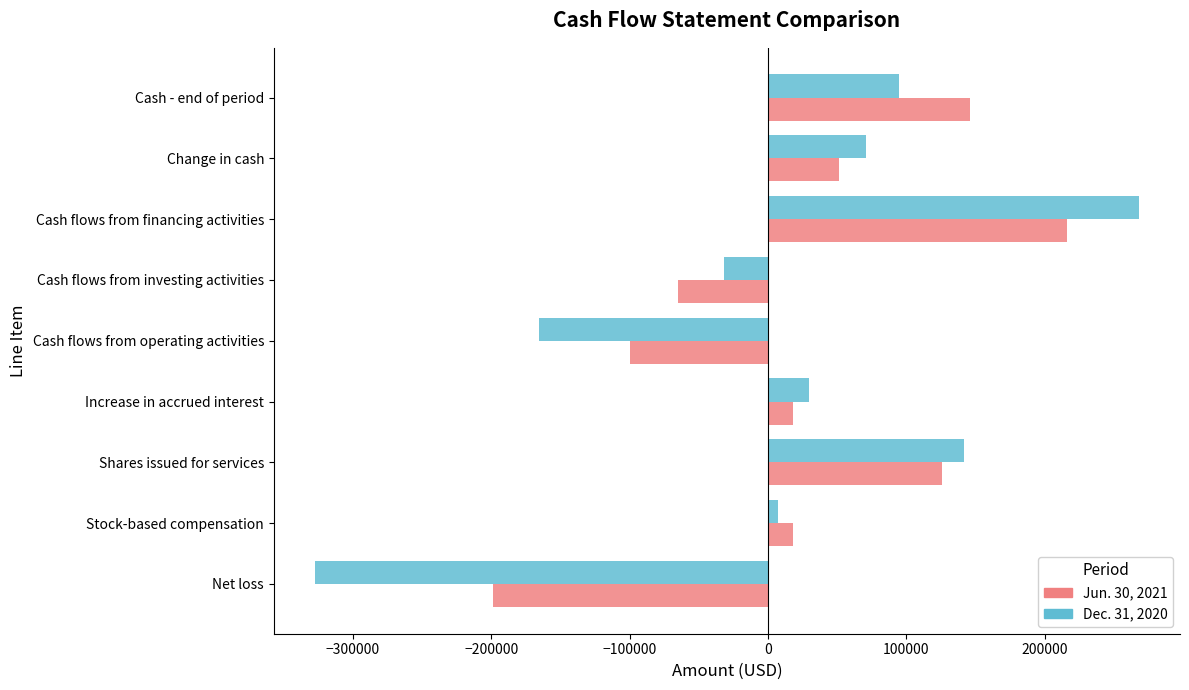

Rank the series by their maximum value, from highest to lowest.

Dec. 31, 2020, Jun. 30, 2021